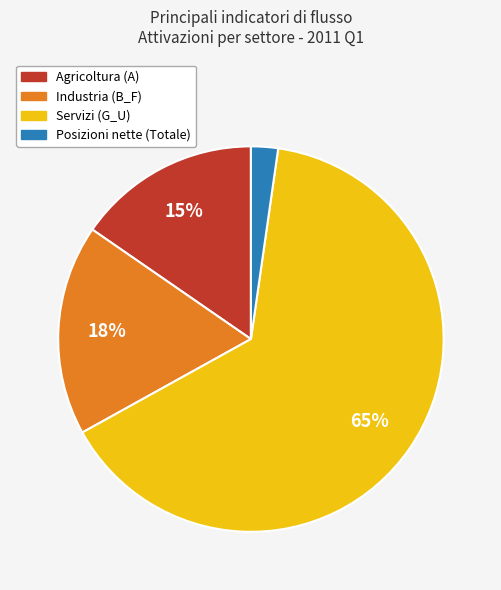

To the nearest percent, what is the average slice percentage?

25%